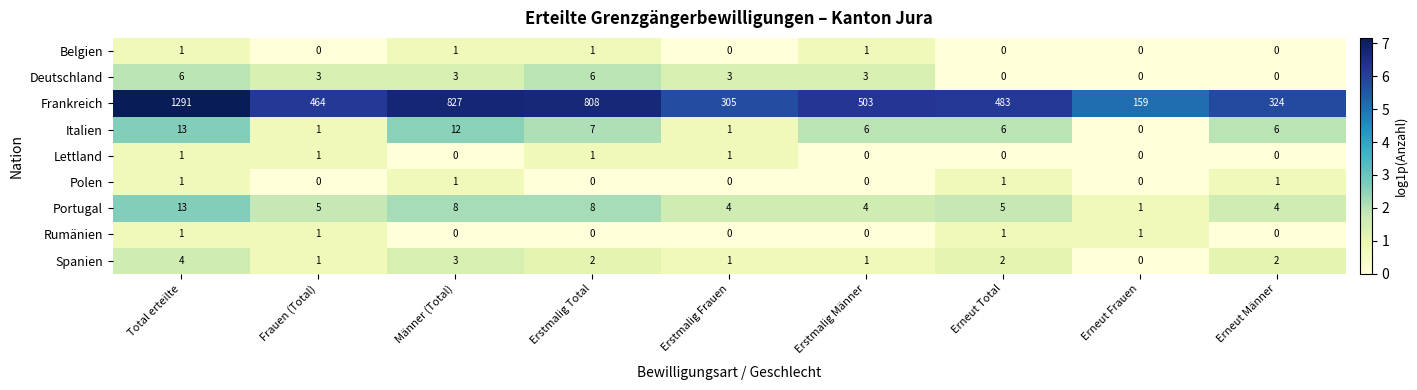

Which series has the largest range (max minus min)?

Frankreich